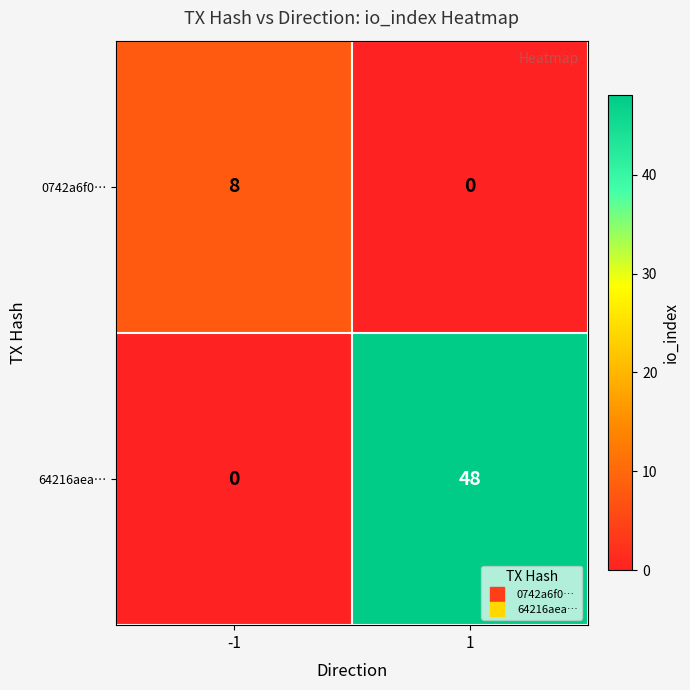

The value of 64216aea… at -1 is -18. True or false?

False